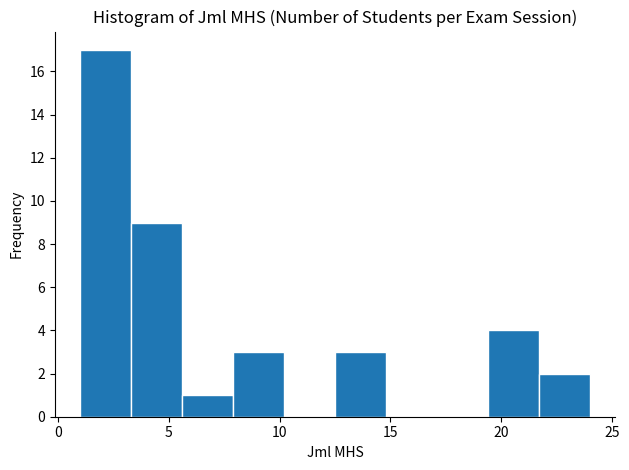

Reading left to right, transcribe this chart: for each bar, give the range it covers on the x-axis and its height. Neither the bar edges nor the heights are printed on the chart, so give them approximately, as read against the axes.

1.0 to 3.3: 17
3.3 to 5.6: 9
5.6 to 7.9: 1
7.9 to 10.2: 3
10.2 to 12.5: 0
12.5 to 14.8: 3
14.8 to 17.1: 0
17.1 to 19.4: 0
19.4 to 21.7: 4
21.7 to 24.0: 2